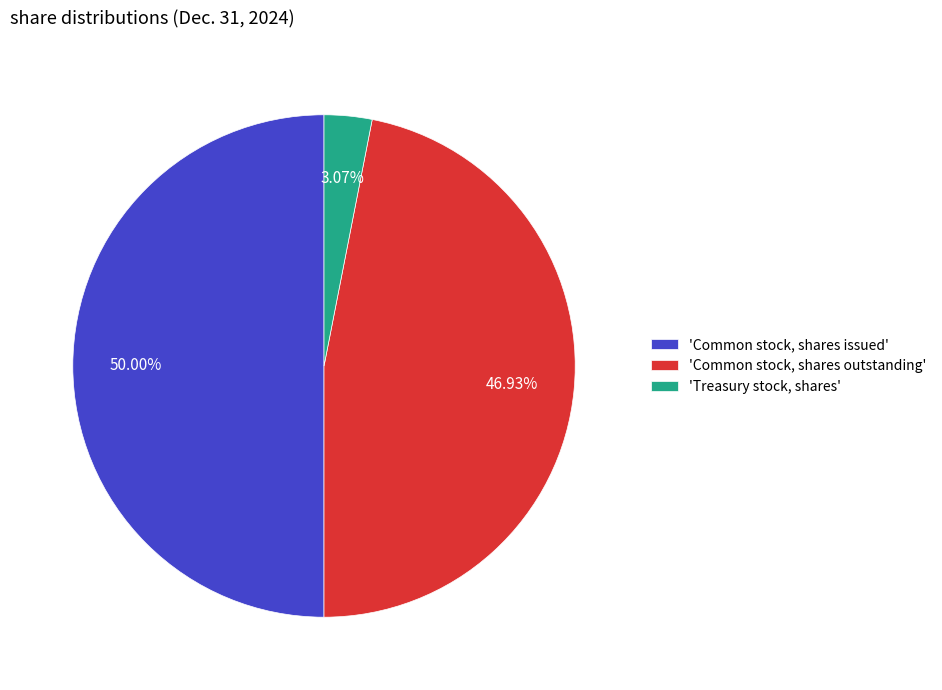

What is the smallest slice in the pie chart?

'Treasury stock, shares'